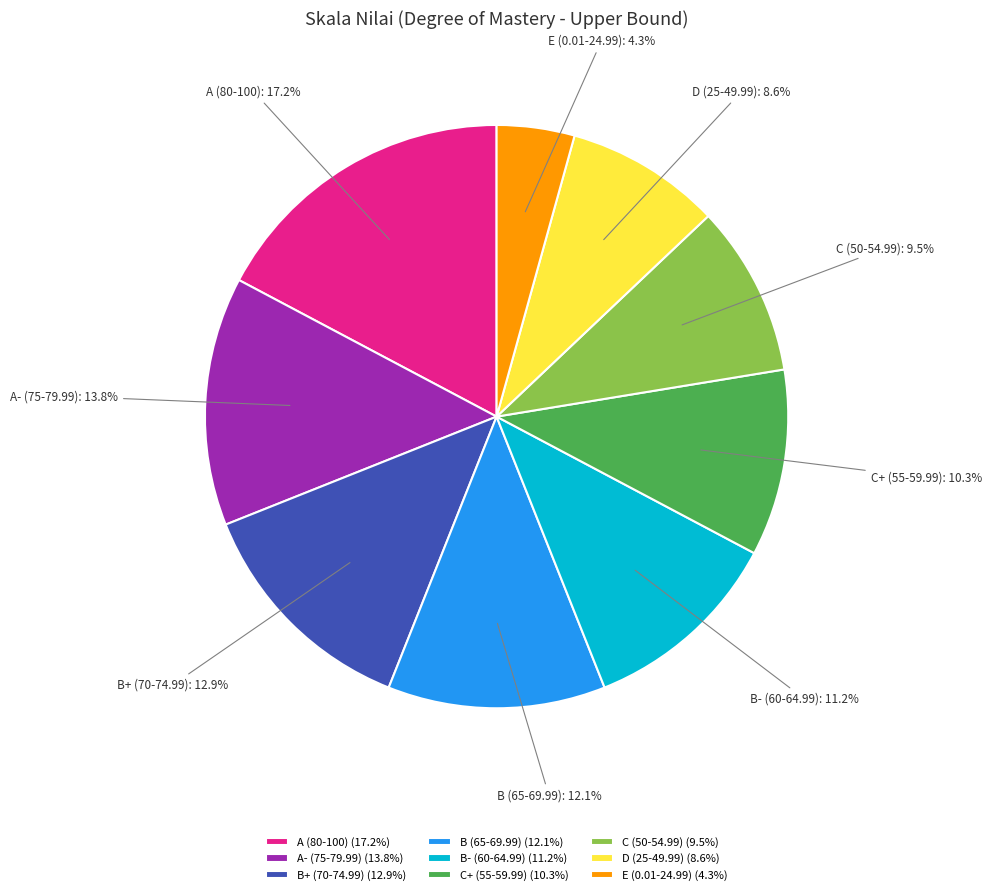

Which slice is the largest?

A (80-100)